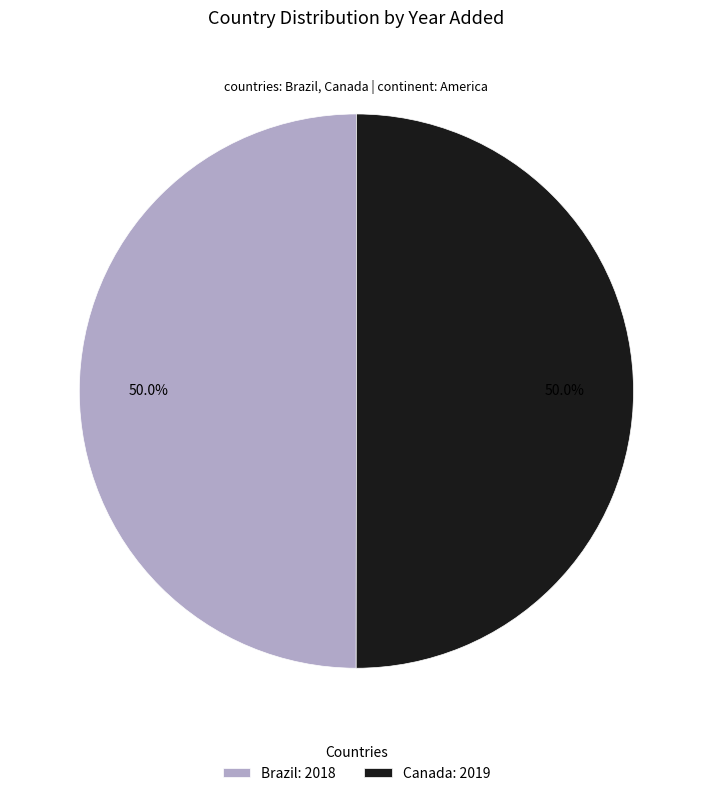

Is it true that Brazil is 50% of the pie?

True